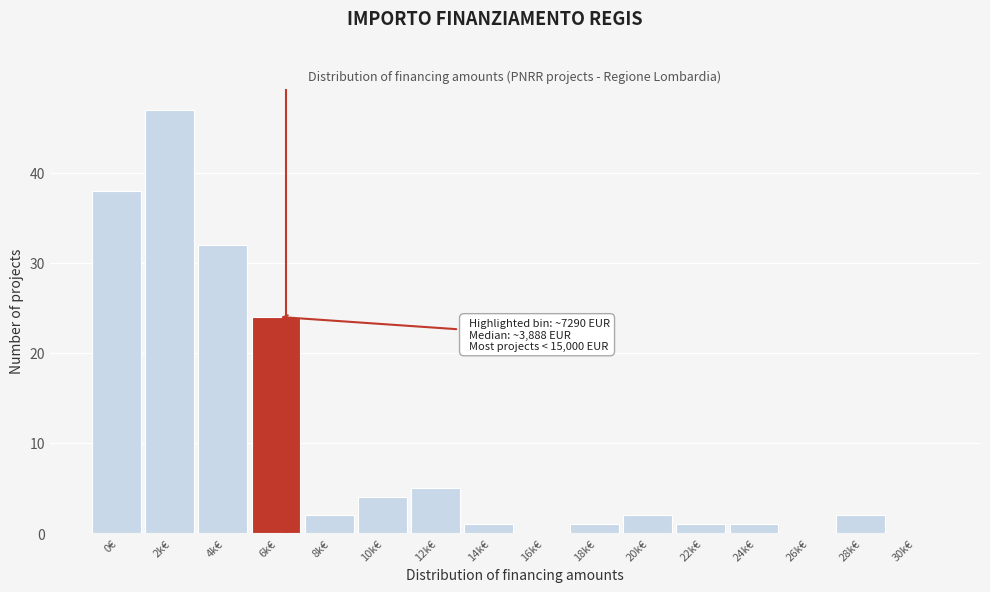

Reading left to right, extract all data points from this chart.

0€=38	2k€=47	4k€=32	6k€=24	8k€=2	10k€=4	12k€=5	14k€=1	16k€=0	18k€=1	20k€=2	22k€=1	24k€=1	26k€=0	28k€=2	30k€=0